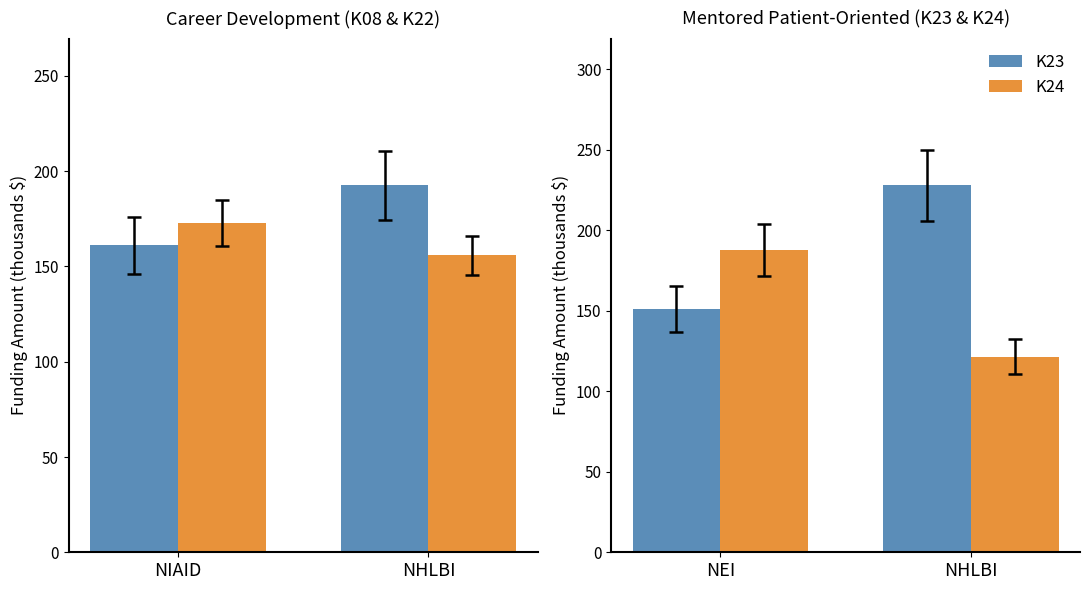

How many data points in K24 are above 187?

1